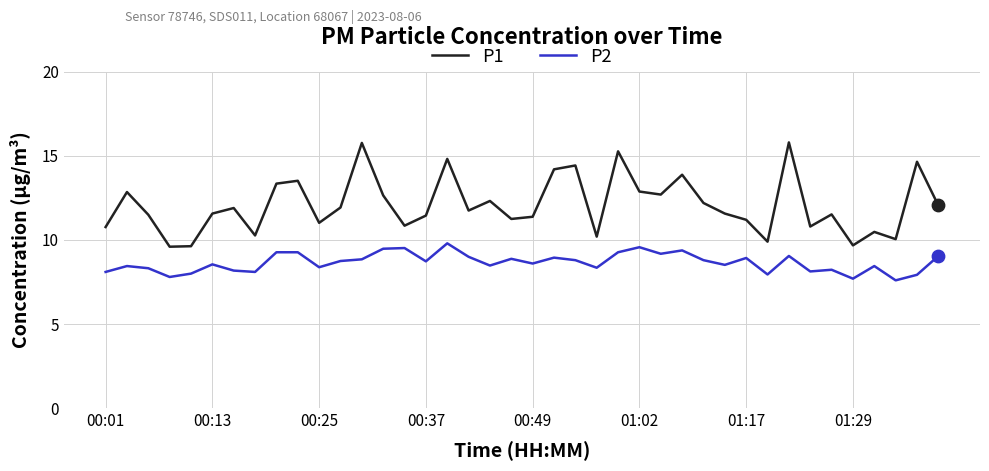

What are all the series names shown in the legend?

P1, P2